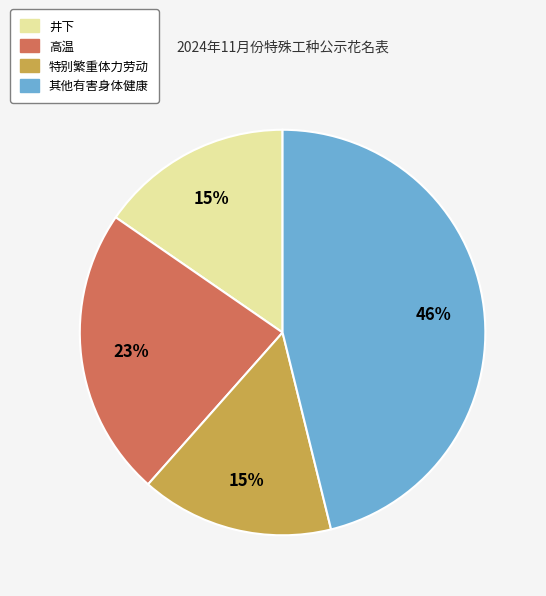

Does 其他有害身体健康 represent more than half of the total?

No